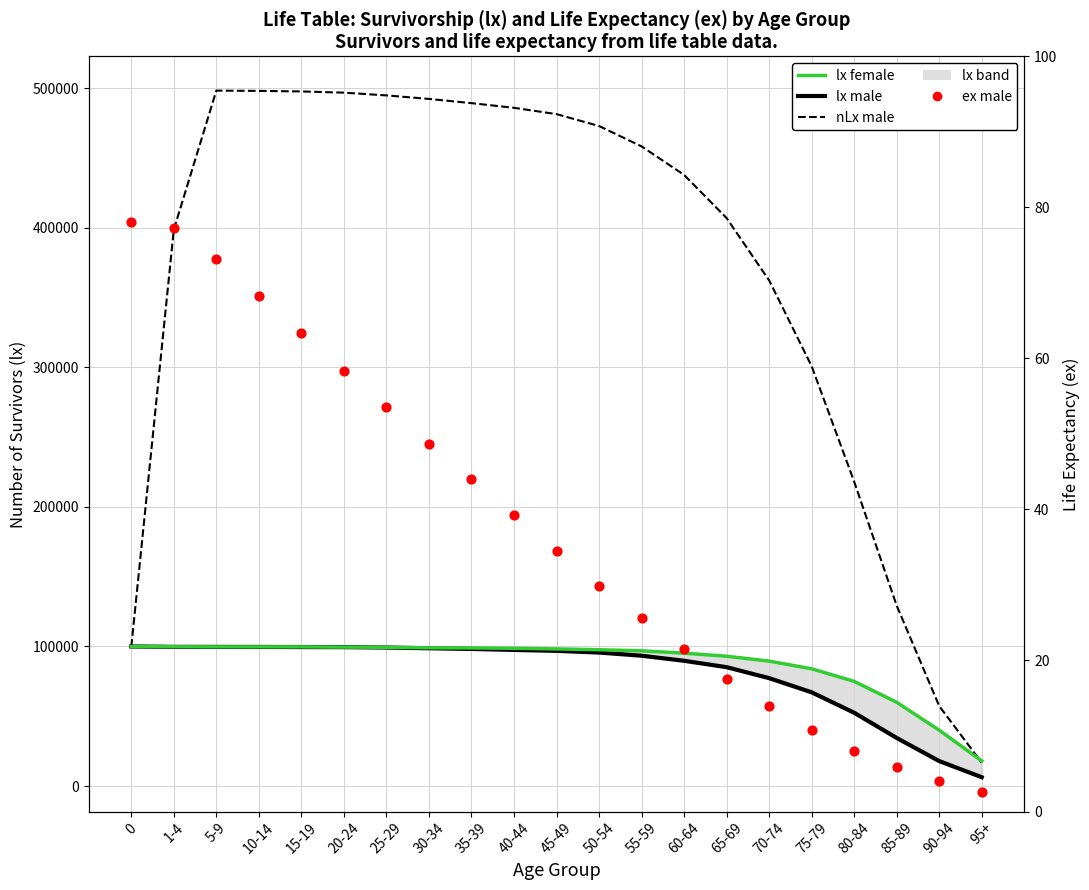

Which series has the largest Y range (max minus min)?

nLx (male)